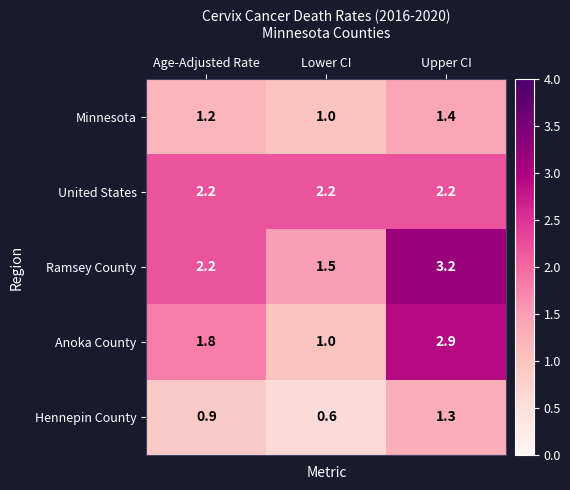

Which series has the widest spread of values?

Anoka County